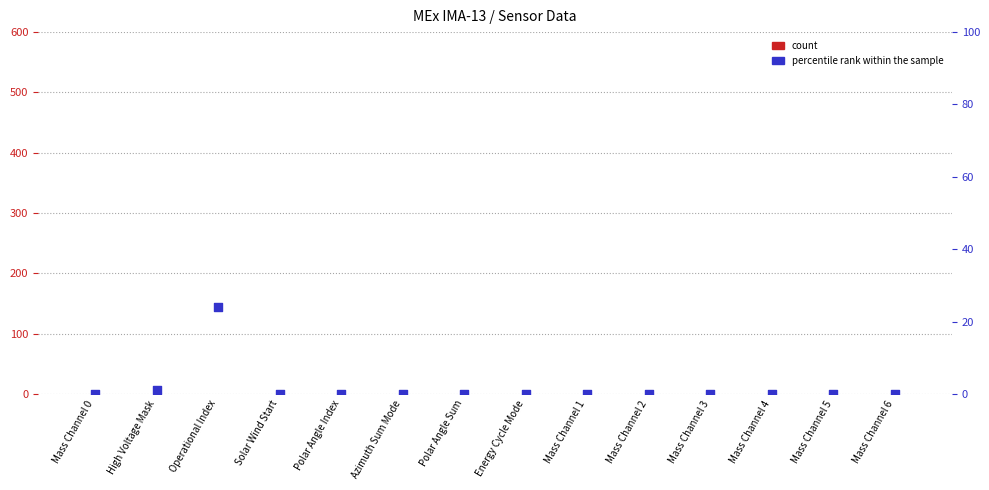

Which series has the widest spread of Y values?

percentile rank within the sample